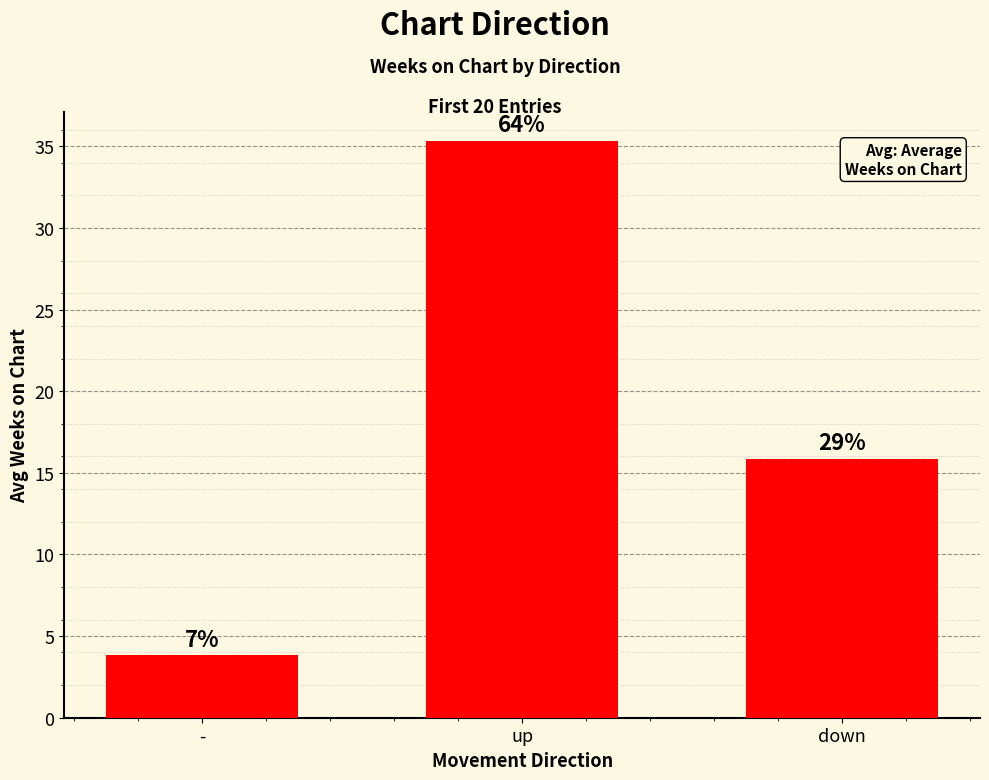

Reading left to right, extract all data points from this chart.

-=3.8	up=35.3	down=15.9